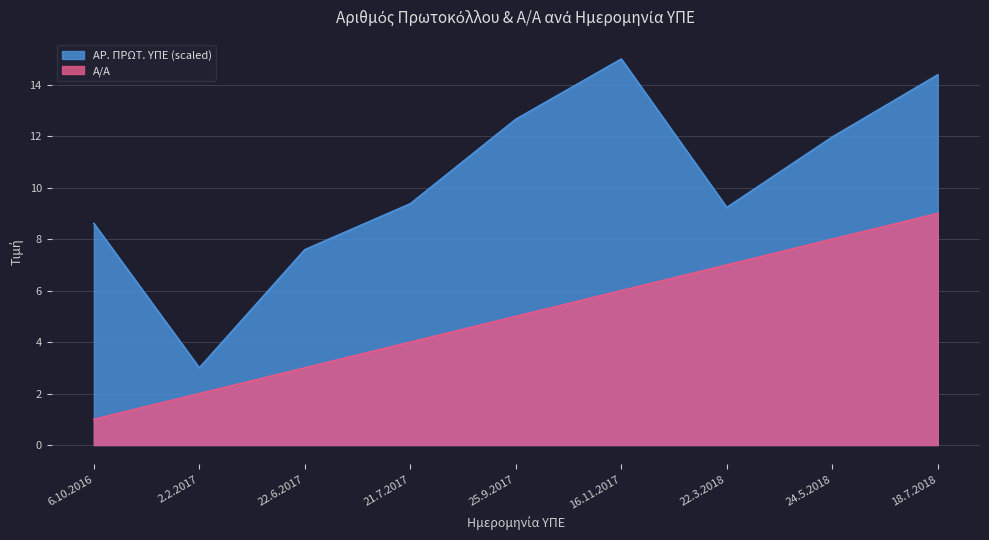

What position from the left is 6.10.2016?

1